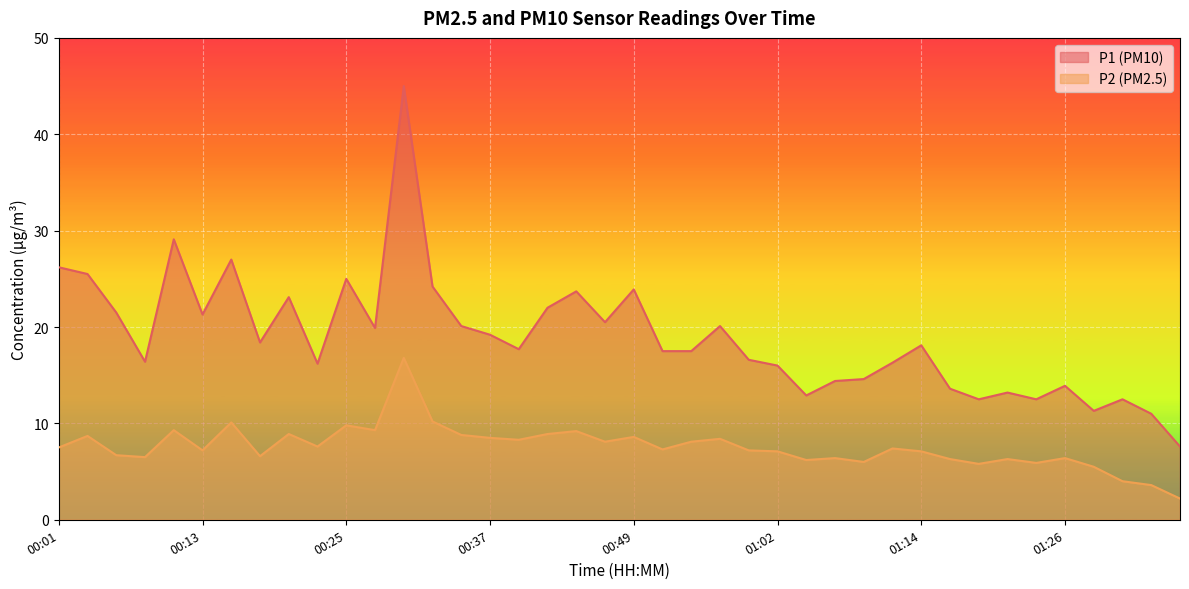

What is the sum of all P1 values?

758.0